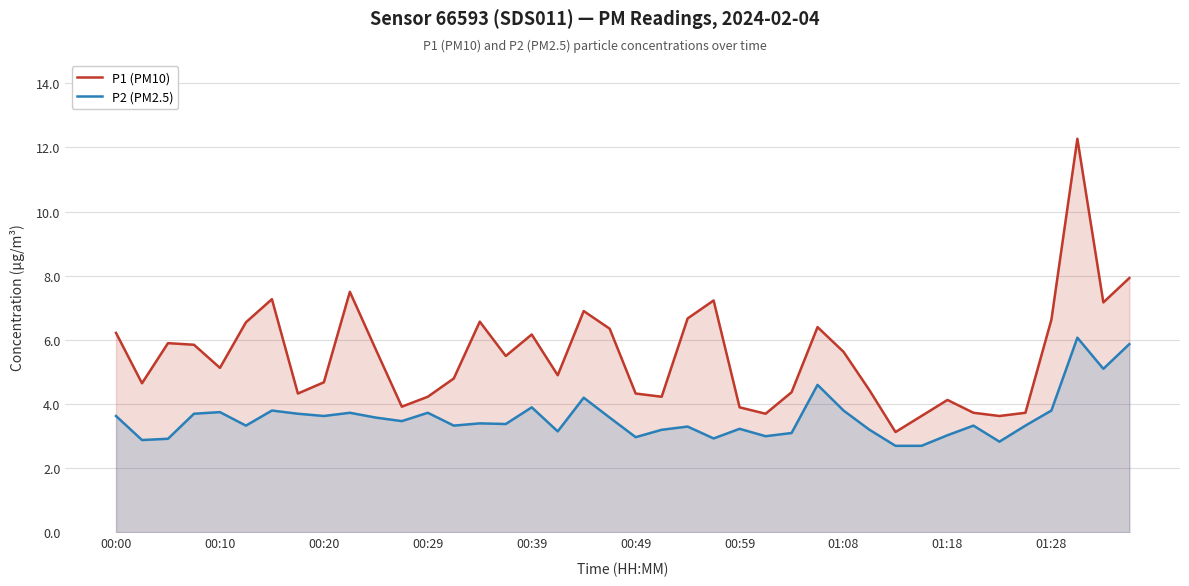

Rank the series by their maximum value, from lowest to highest.

P2 (PM2.5), P1 (PM10)